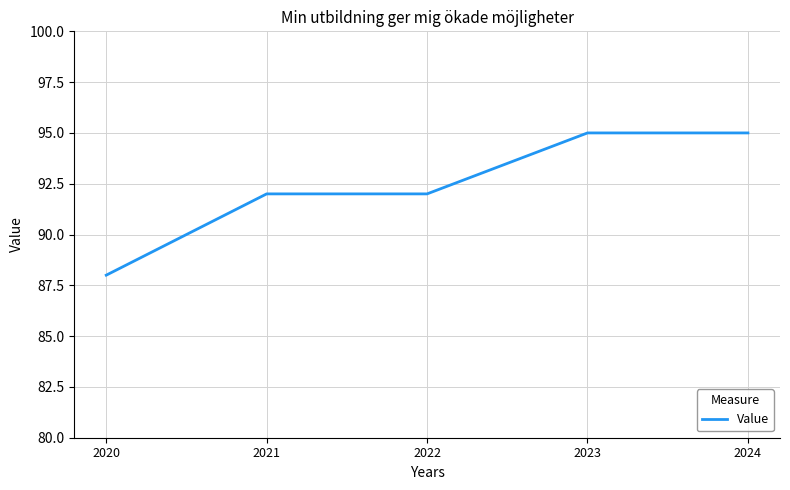

Between 2023 and 2020, which is larger?

2023